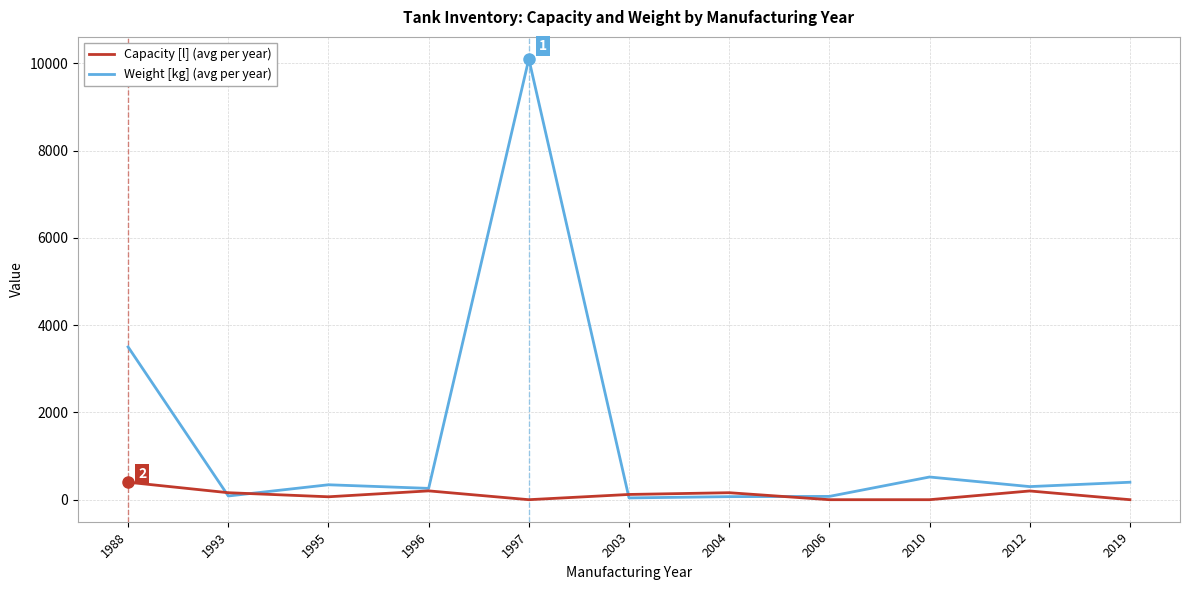

What is the spread (max minus min) of values at 2019?

400.0